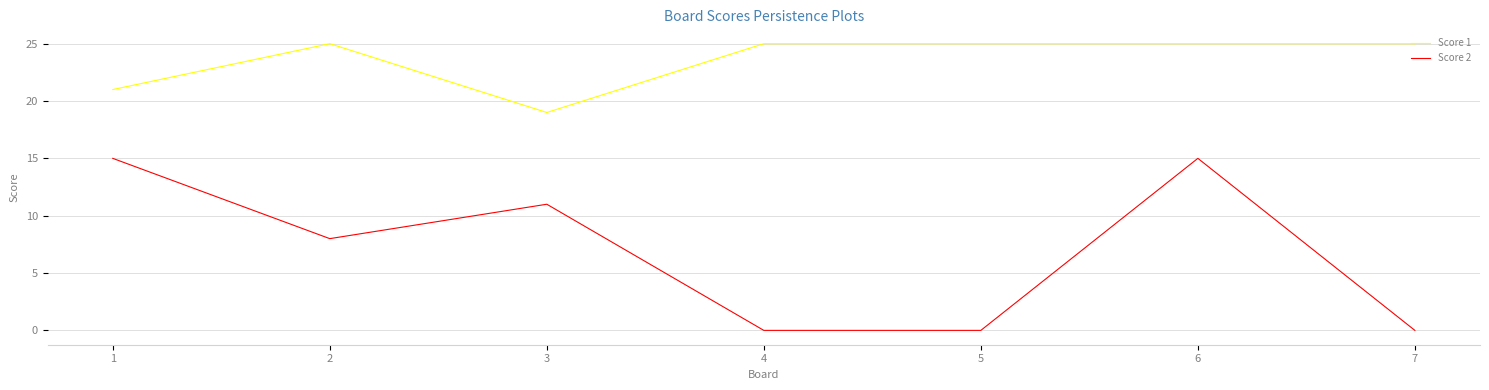

Where is the first local maximum for Score 1?

2